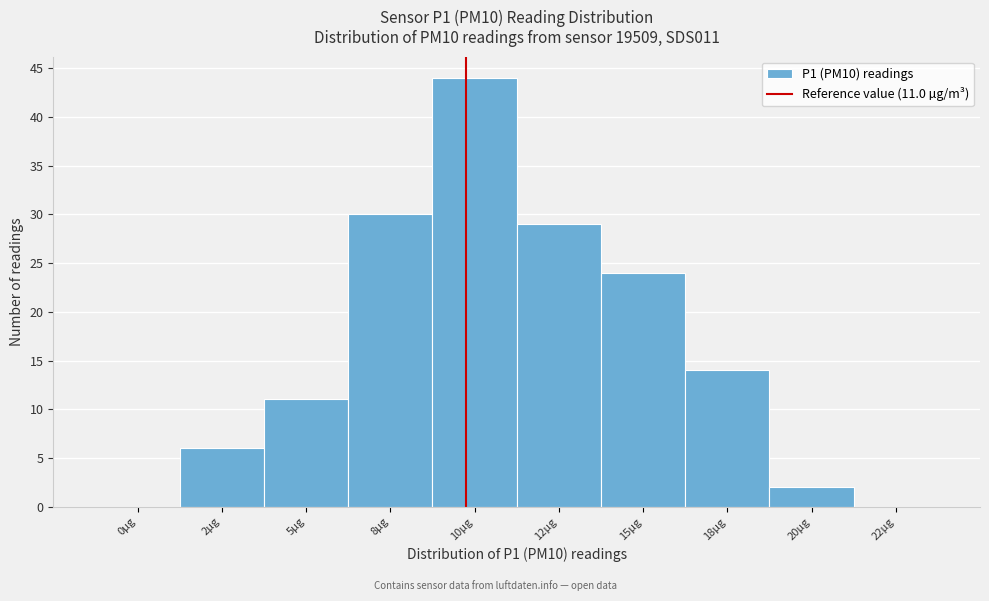

Reading left to right, list all the values displayed in this chart.

0µg=0	2µg=6	5µg=11	8µg=30	10µg=44	12µg=29	15µg=24	18µg=14	20µg=2	22µg=0